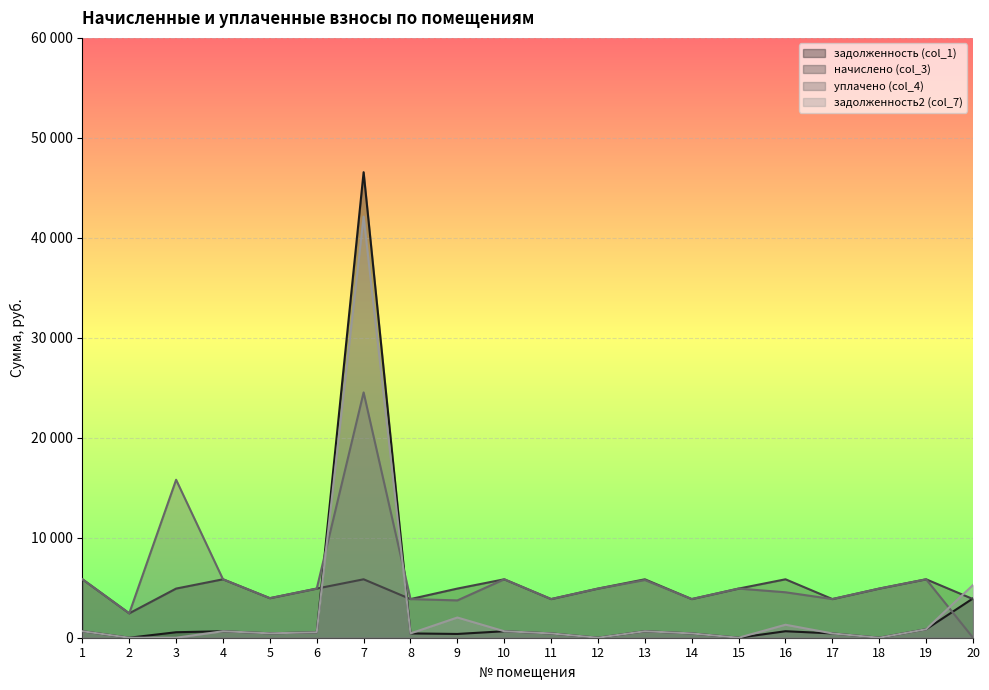

Read the задолженность (col_1) value at 1.

650.2